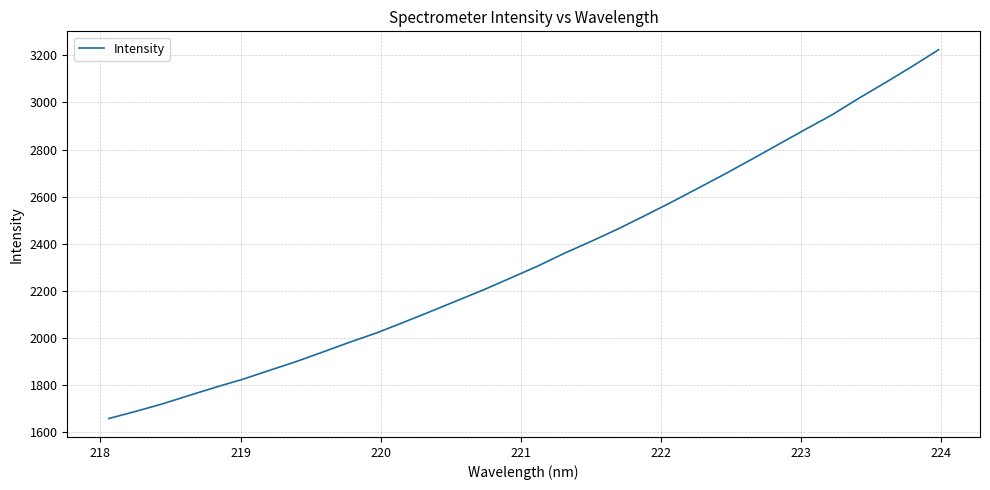

What is the difference between the maximum and minimum values?

1564.6